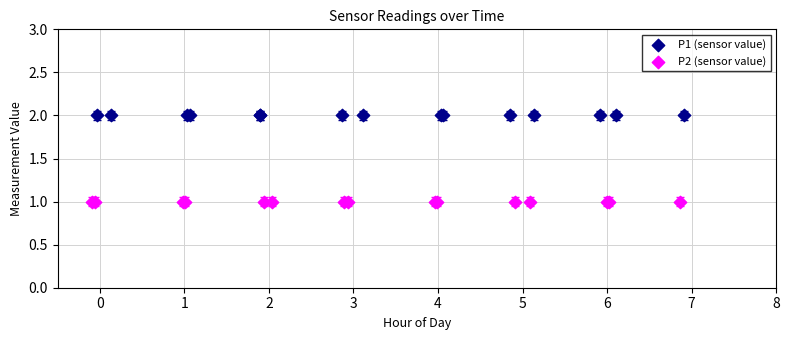

Which series reaches the maximum Y coordinate?

P1 (sensor value)